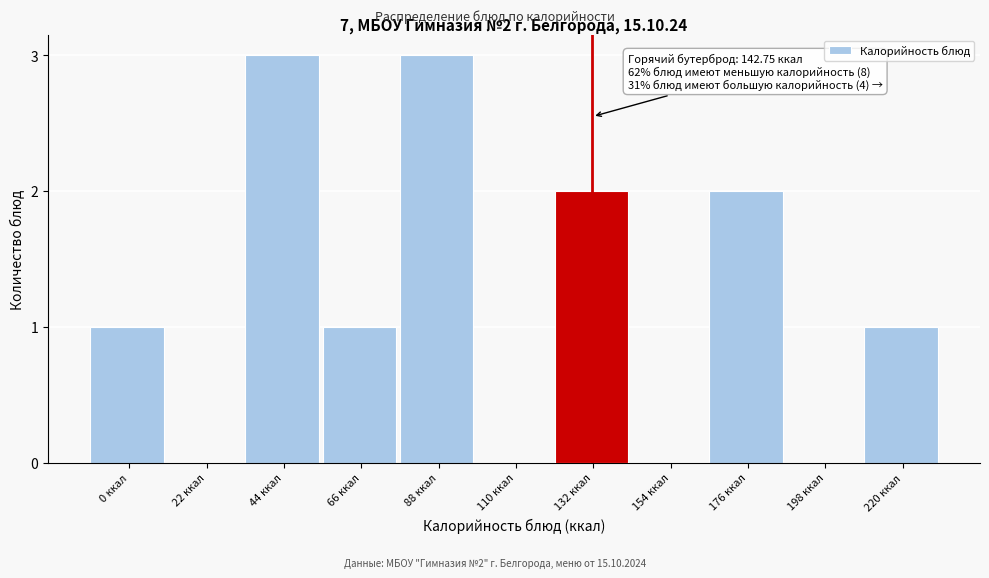

Reading left to right, extract all data points from this chart.

0 ккал=1	22 ккал=0	44 ккал=3	66 ккал=1	88 ккал=3	110 ккал=0	132 ккал=2	154 ккал=0	176 ккал=2	198 ккал=0	220 ккал=1